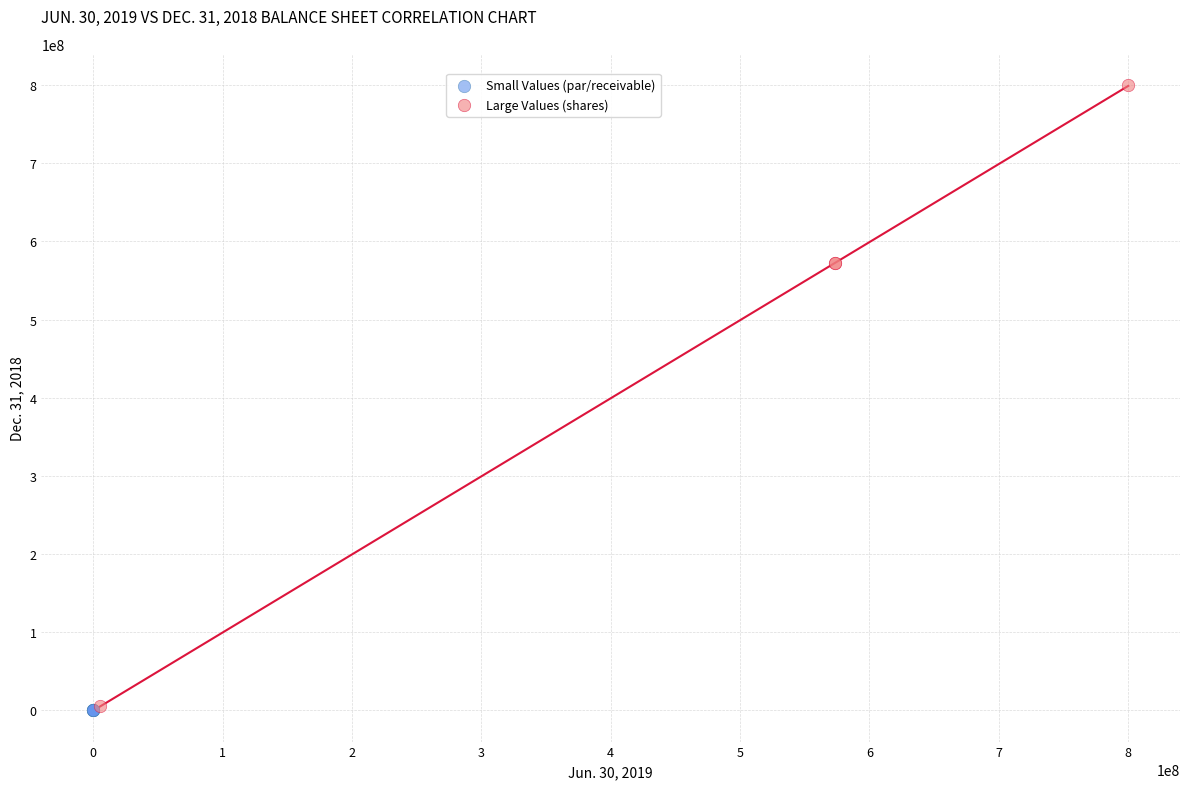

Which series contains the highest Y value?

Large Values (shares)